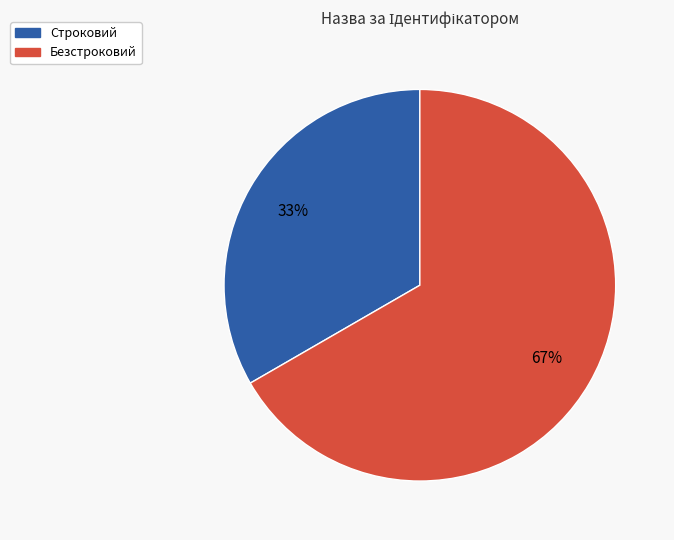

The Безстроковий slice represents 67% of the pie. True or false?

True